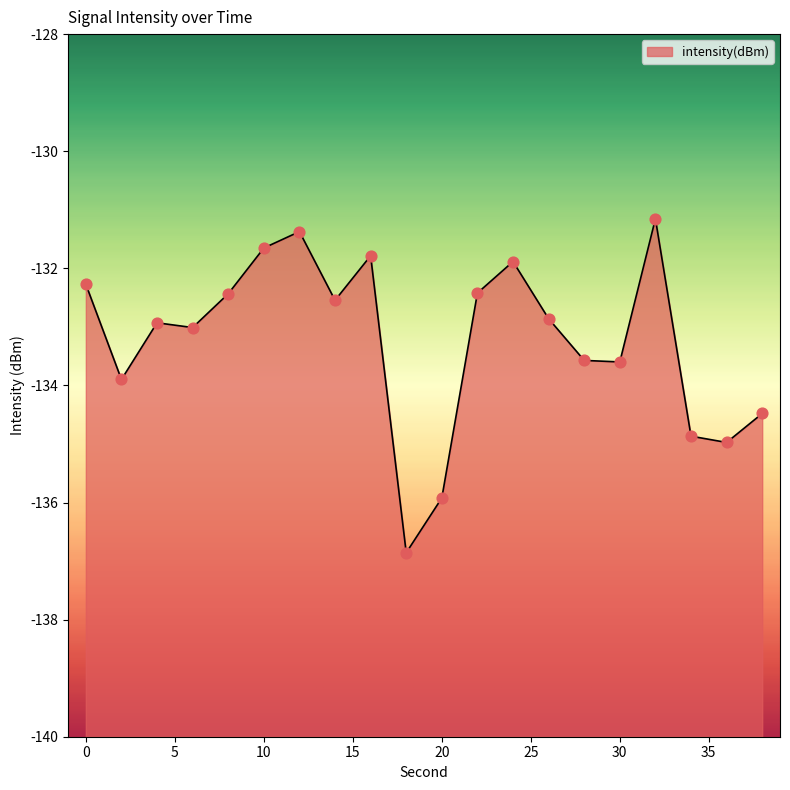

Which has a higher value, 12 or 24?

12